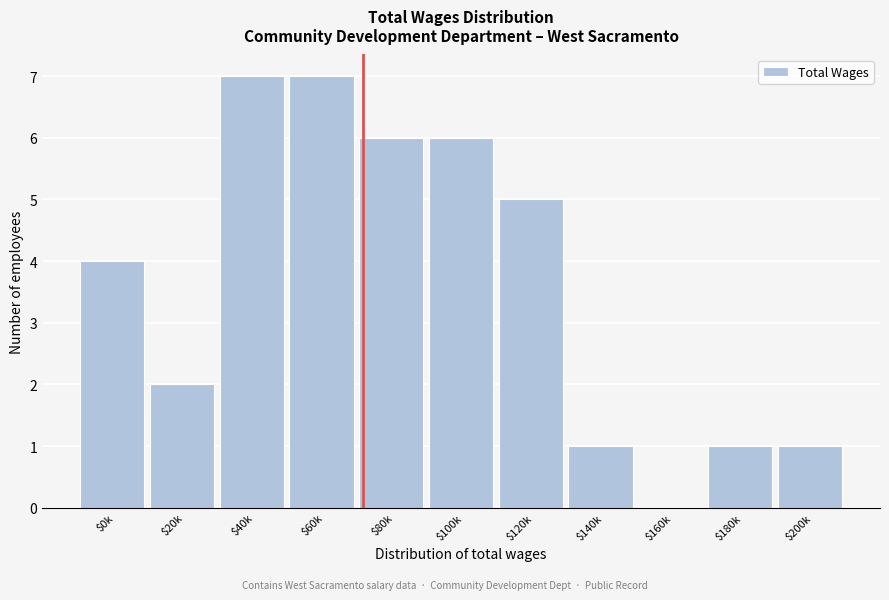

Is it true that the value at $160k is 0?

True